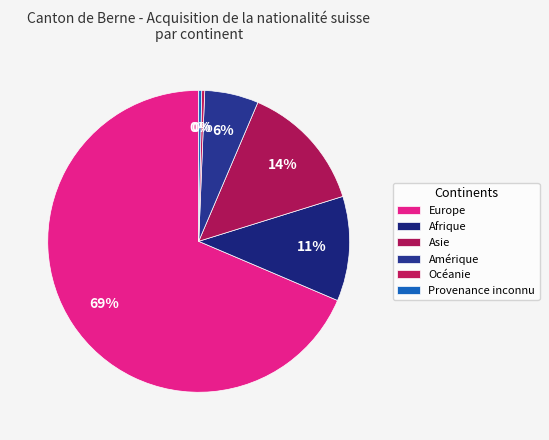

True or false: Océanie accounts for 0% of the total.

True